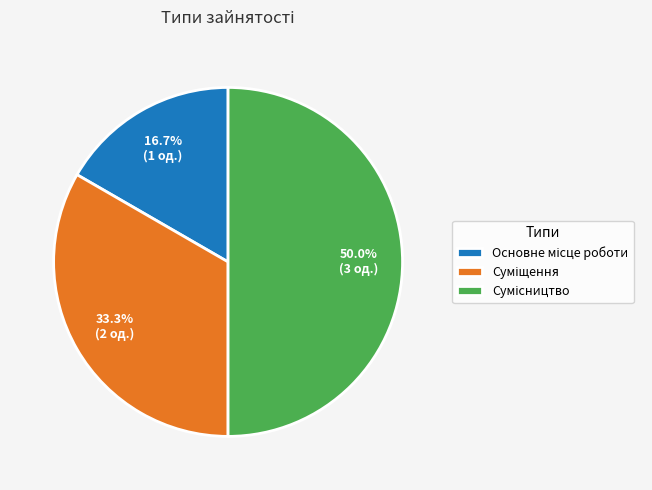

Count the number of slices in the pie.

3